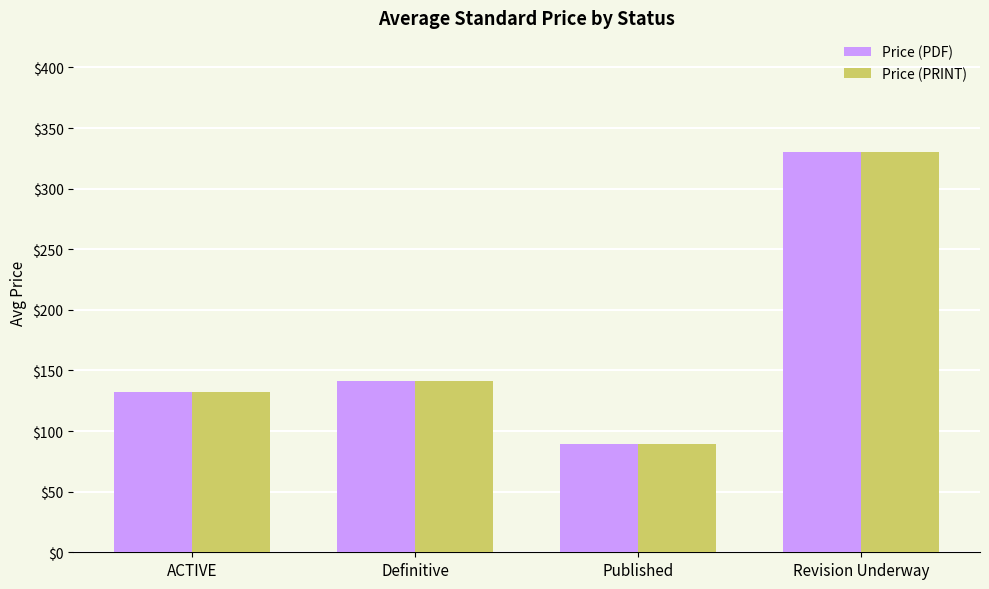

Which category has the lowest value in the Price (PDF) series?

Published